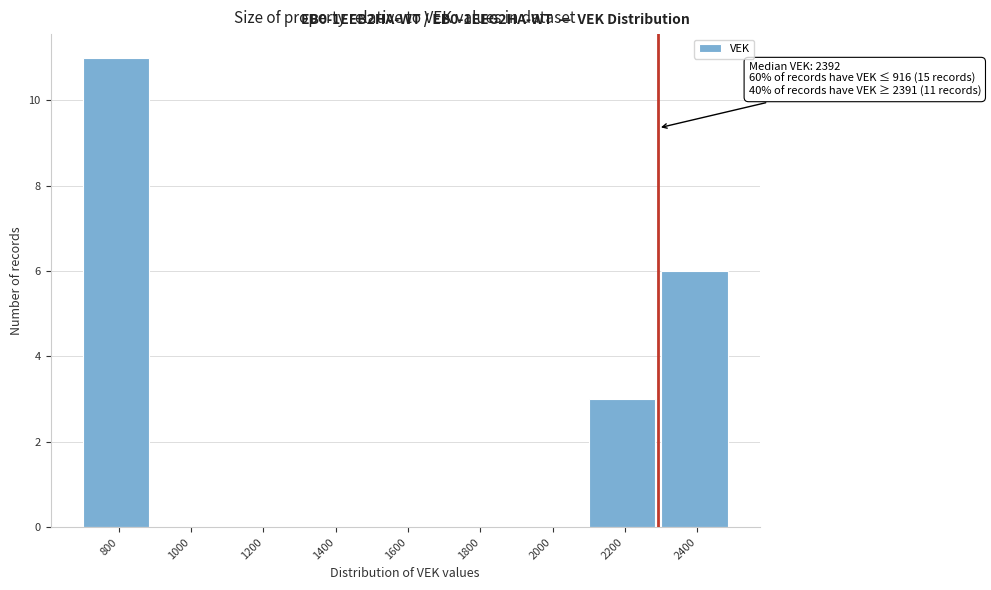

Reading left to right, transcribe all the data shown in this chart.

800=11	1000=0	1200=0	1400=0	1600=0	1800=0	2000=0	2200=3	2400=6